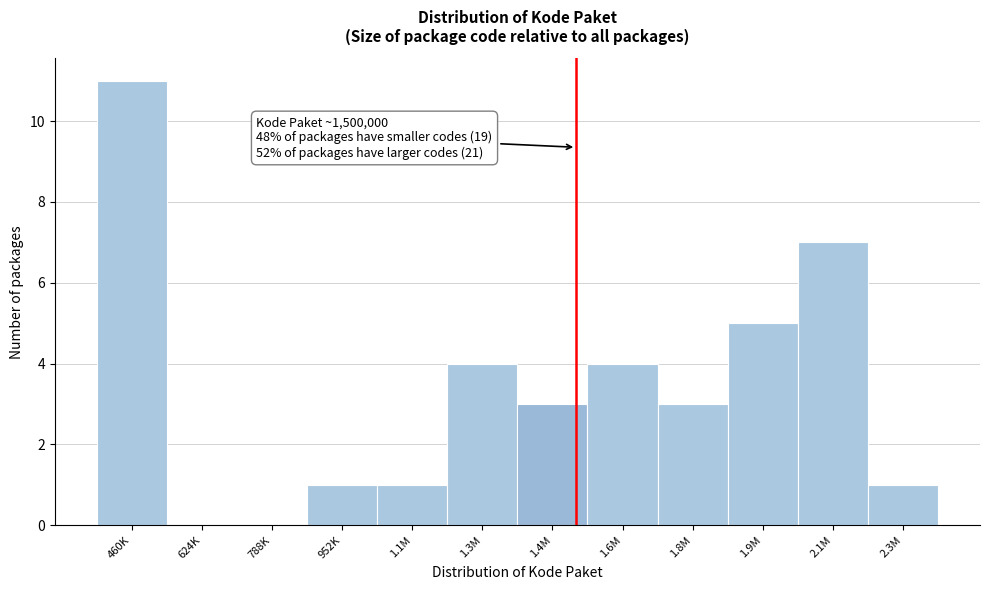

Reading left to right, list all the values displayed in this chart.

460K=11	624K=0	788K=0	952K=1	1.1M=1	1.3M=4	1.4M=3	1.6M=4	1.8M=3	1.9M=5	2.1M=7	2.3M=1